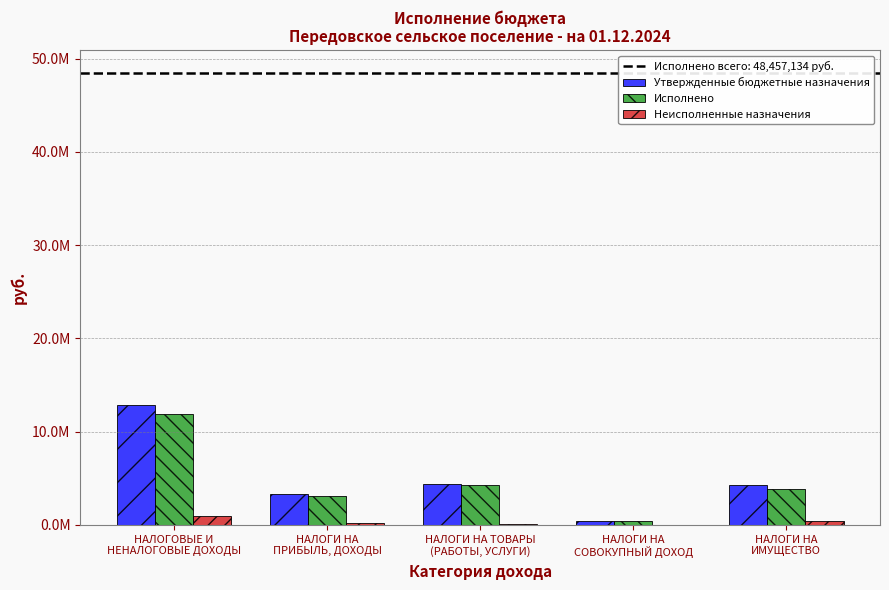

At which category is the sum across all series the highest?

НАЛОГОВЫЕ И
НЕНАЛОГОВЫЕ ДОХОДЫ